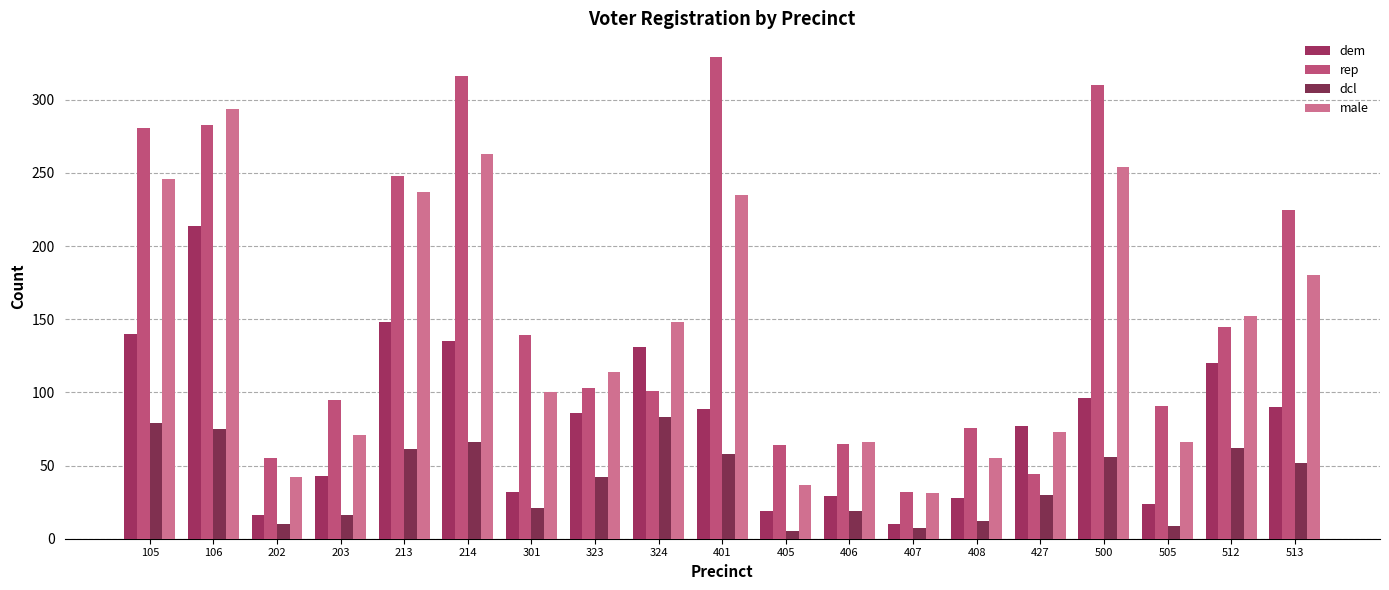

At which label does dem first exceed 86?

105